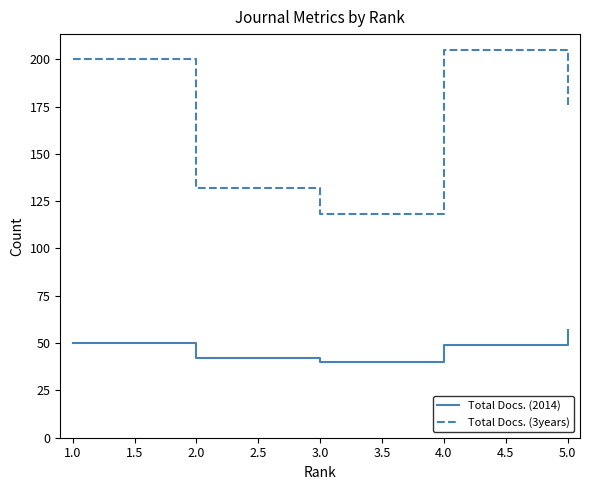

At 2.0, list the series in order from smallest to largest.

Total Docs. (2014), Total Docs. (3years)